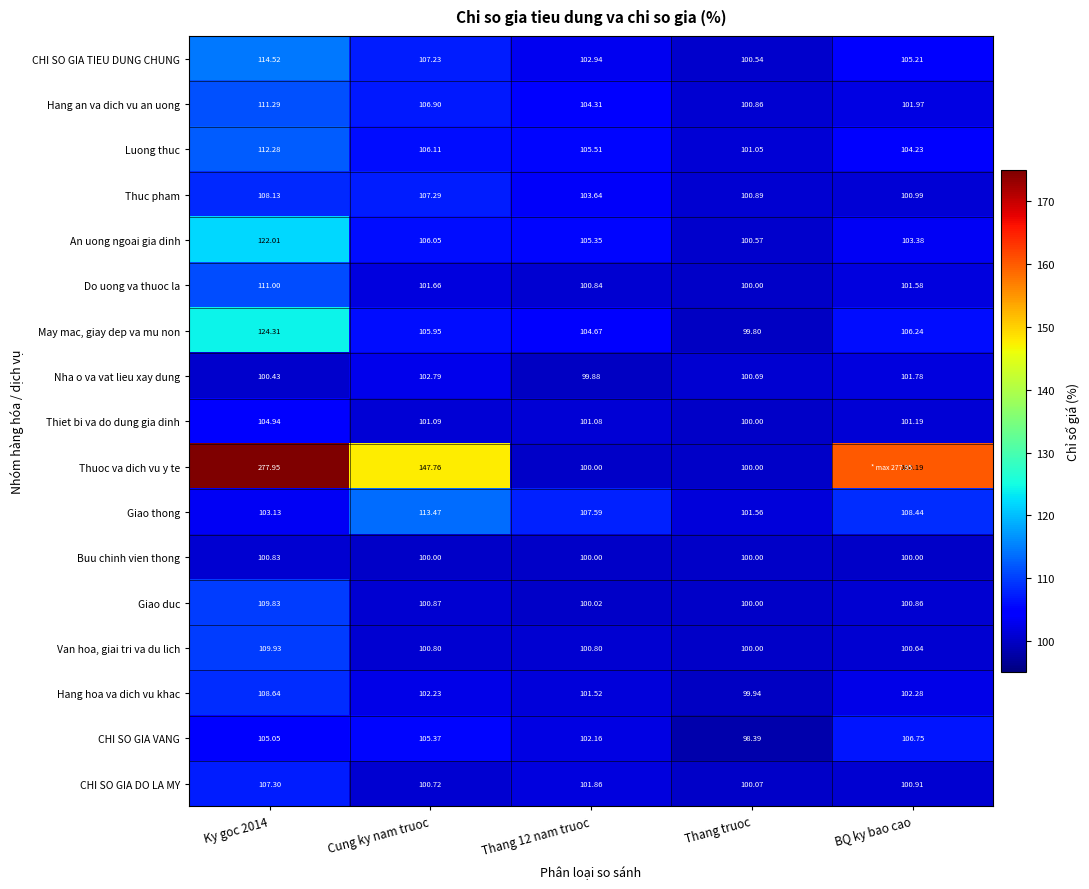

How many values in the CHI SO GIA TIEU DUNG CHUNG series exceed 105?

3